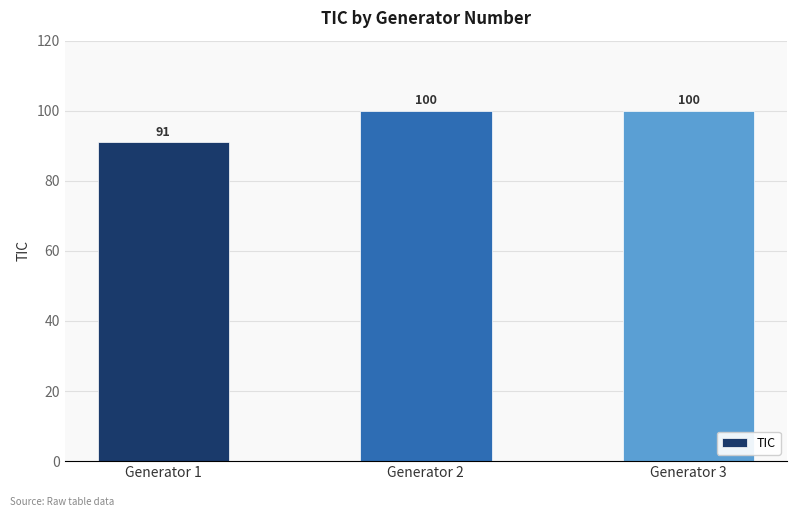

What is the ratio of the value at Generator 2 to the value at Generator 1?

1.1